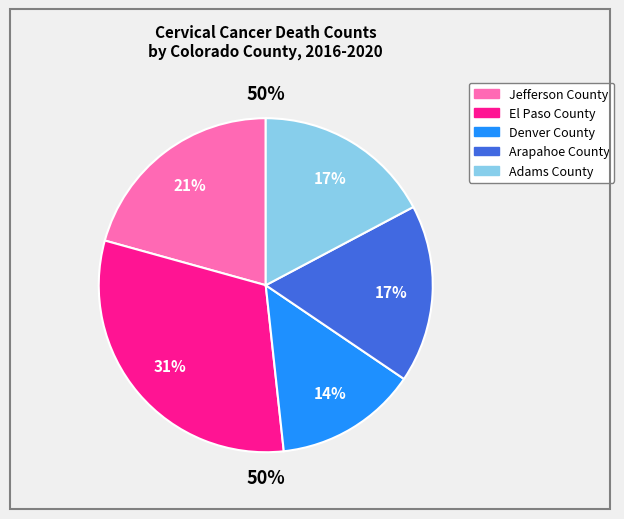

Count the number of slices in the pie.

5